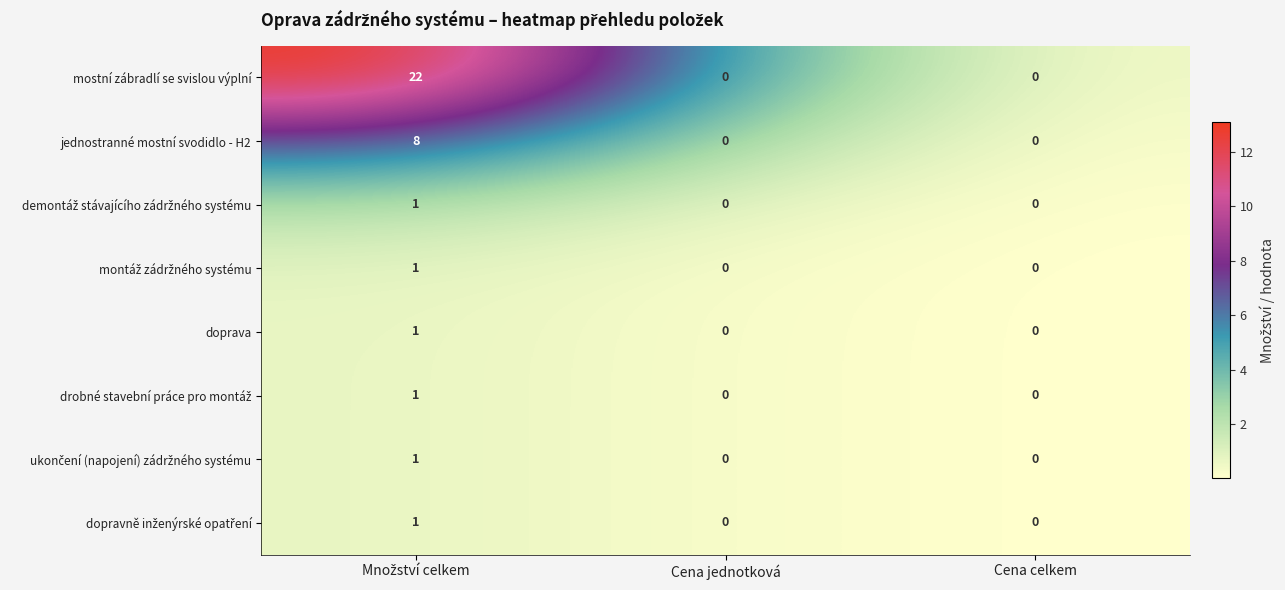

What is the sum of all mostní zábradlí se svislou výplní values?

22